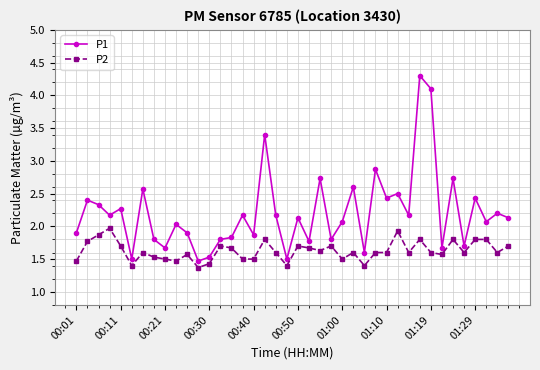

Which series has the largest total across all categories?

P1